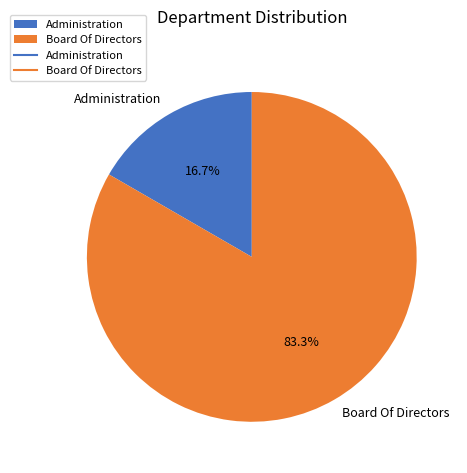

How much of the chart is everything except Board Of Directors?

16.7%